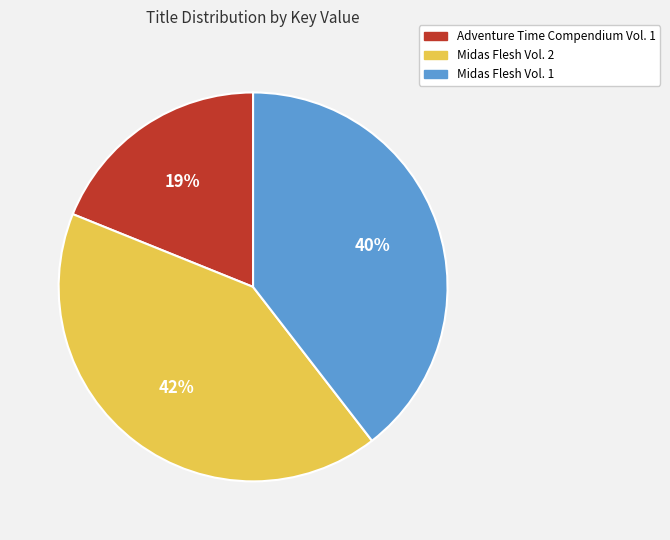

Does any single category account for the majority?

No